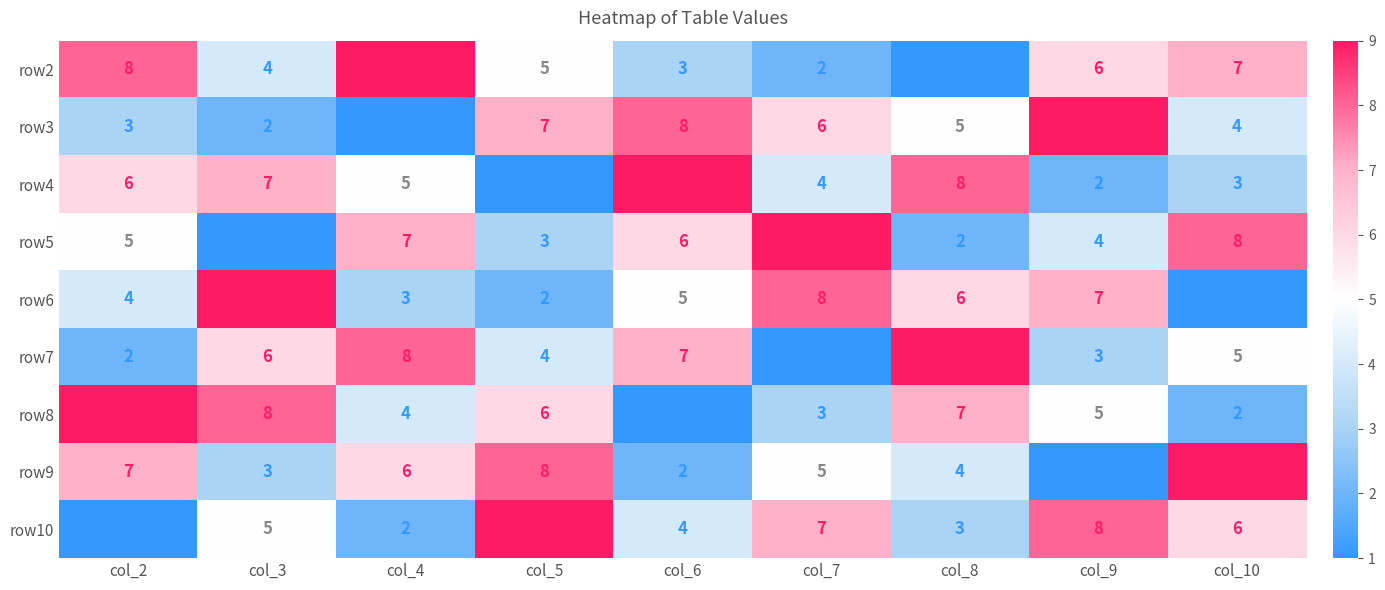

Which series changed the most between col_2 and col_5?

row10